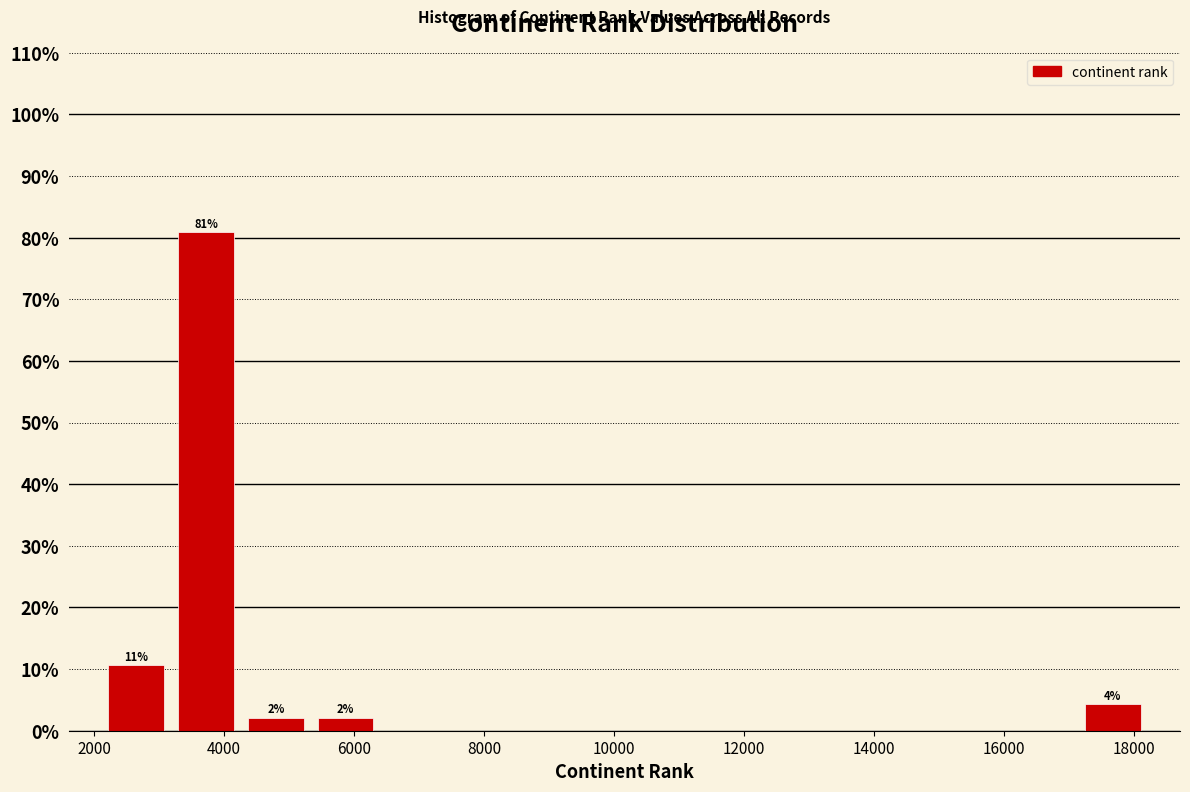

Over which range of the x-axis is the bar tallest?

3200 to 4200